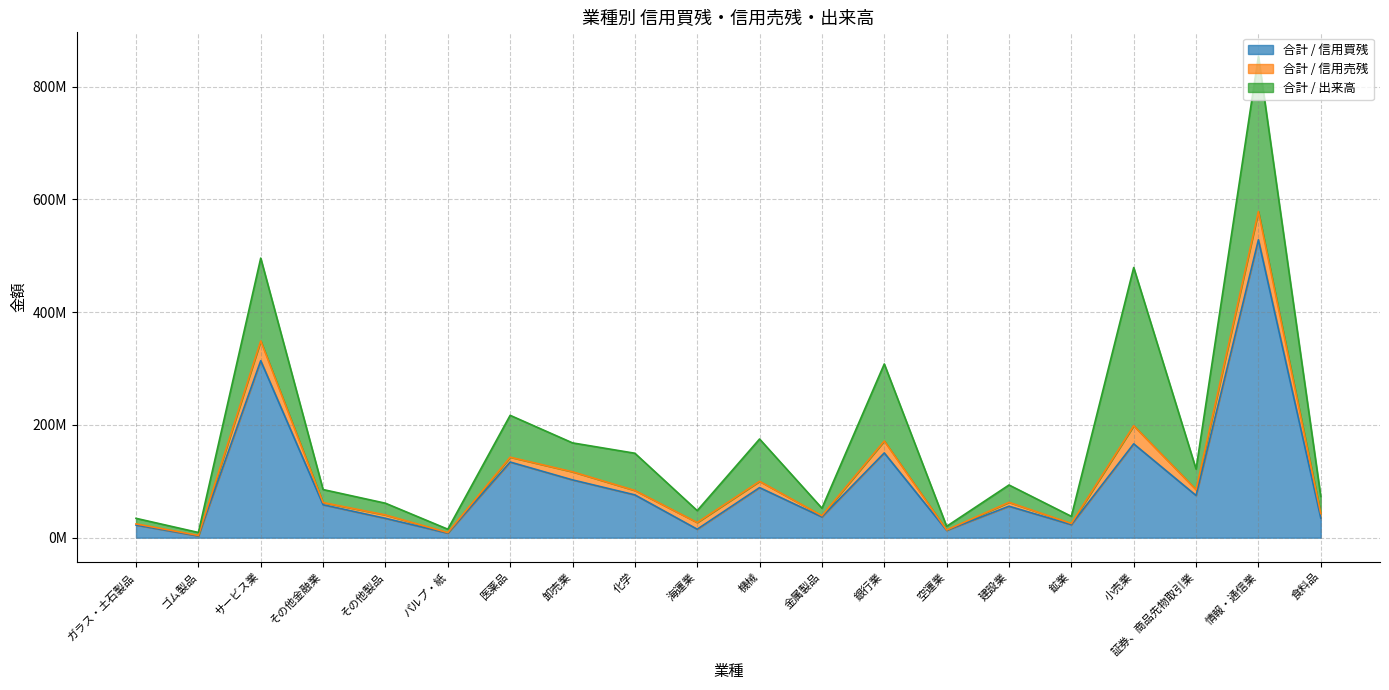

What is the lowest value of the 合計 / 信用買残 series?

3109600